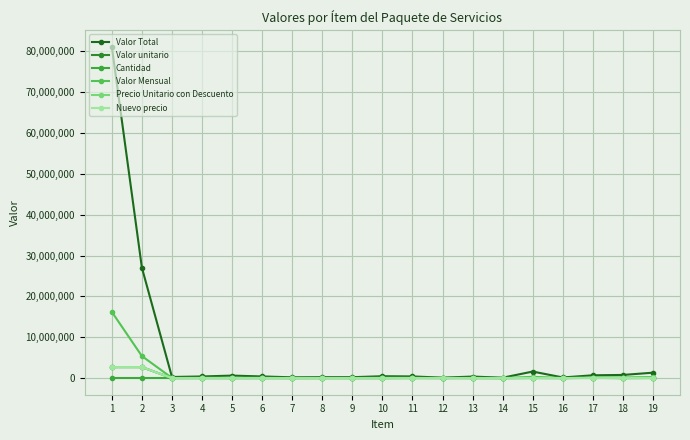

At 13, list the series in order from smallest to largest.

Cantidad, Valor unitario, Precio Unitario con Descuento, Nuevo precio, Valor Mensual, Valor Total